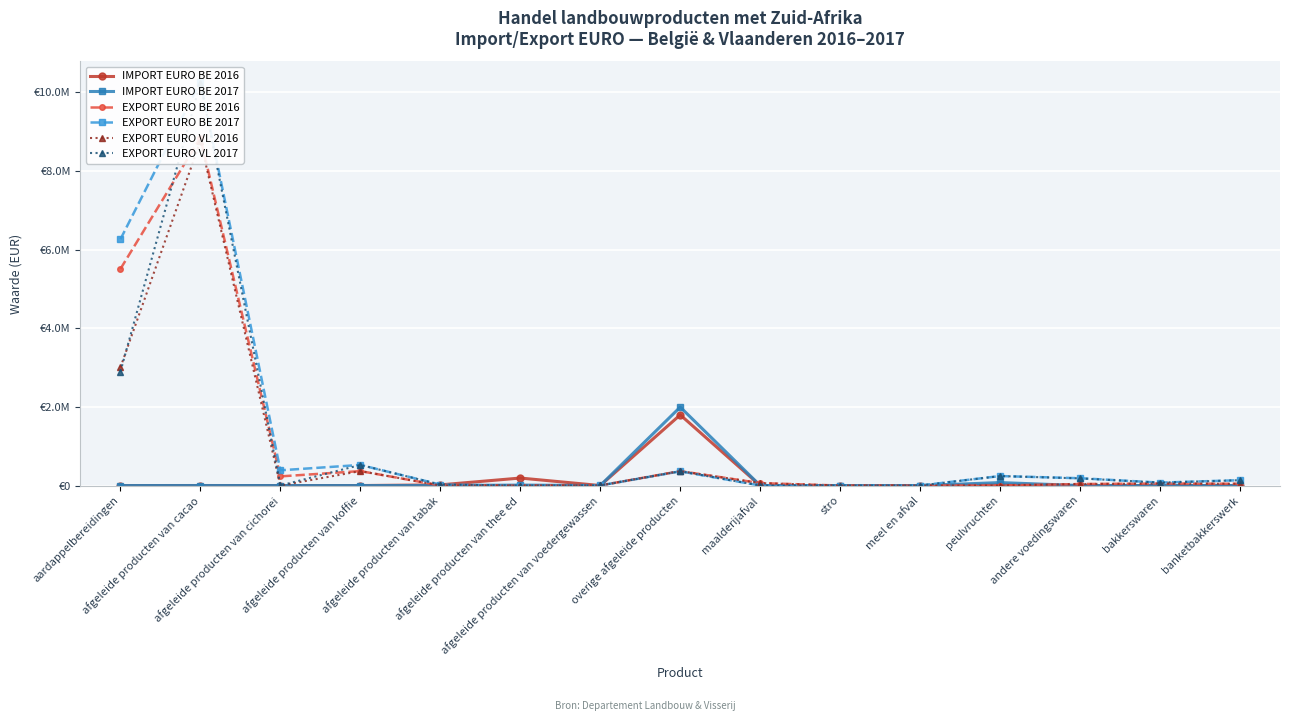

How many interior local valleys does the EXPORT EURO BE 2017 series have?

4